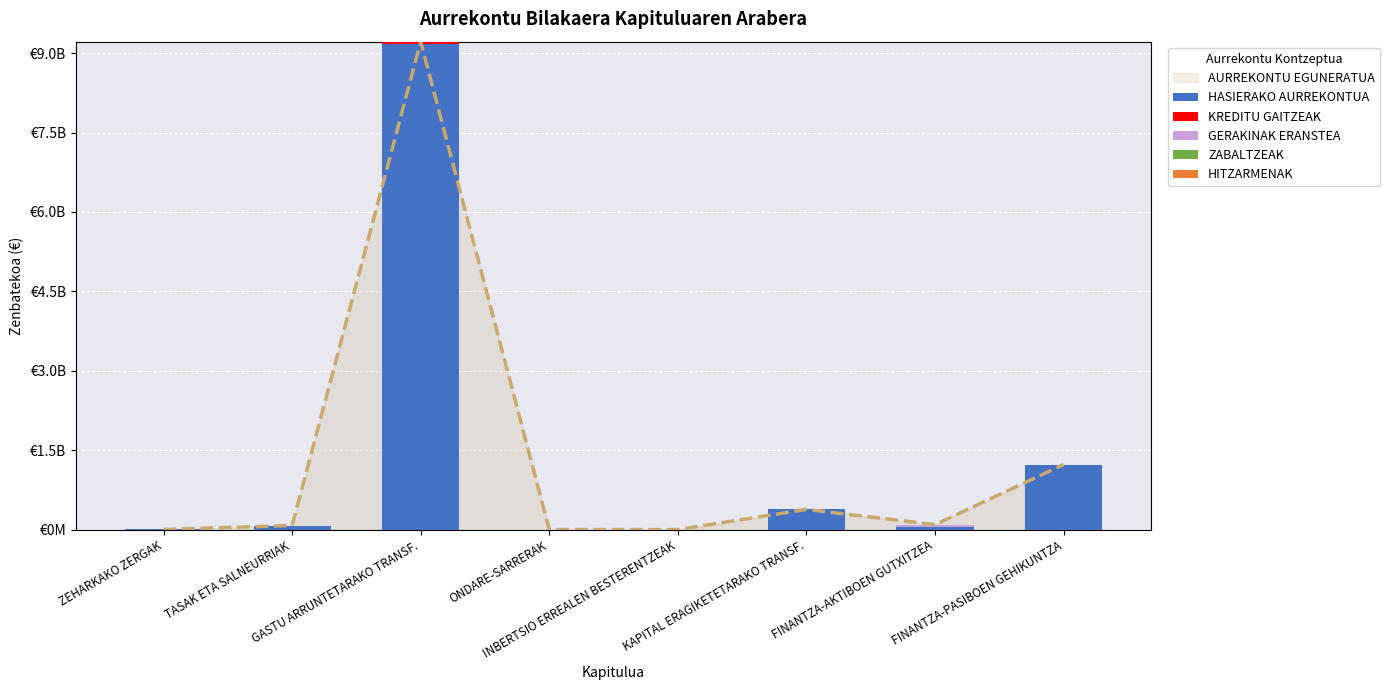

What is the difference between the highest and lowest values at TASAK ETA SALNEURRIAK?

79495307